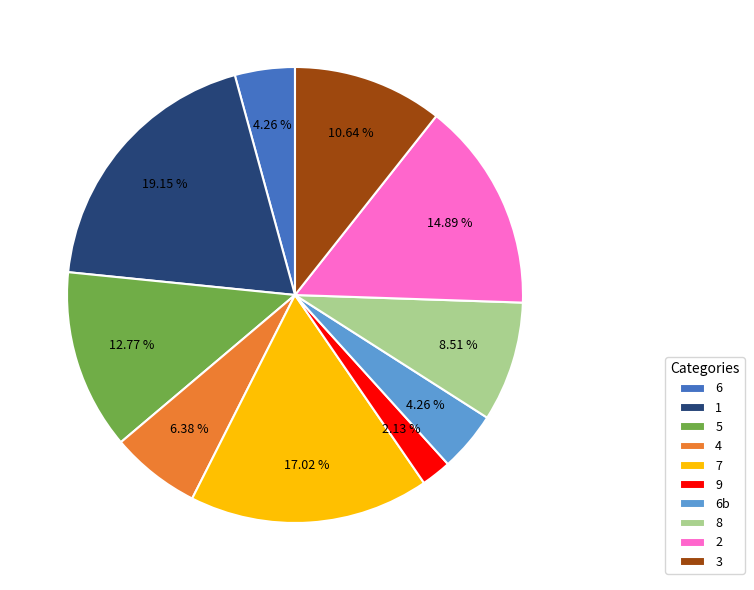

Does 3 account for over 50% of the chart?

No